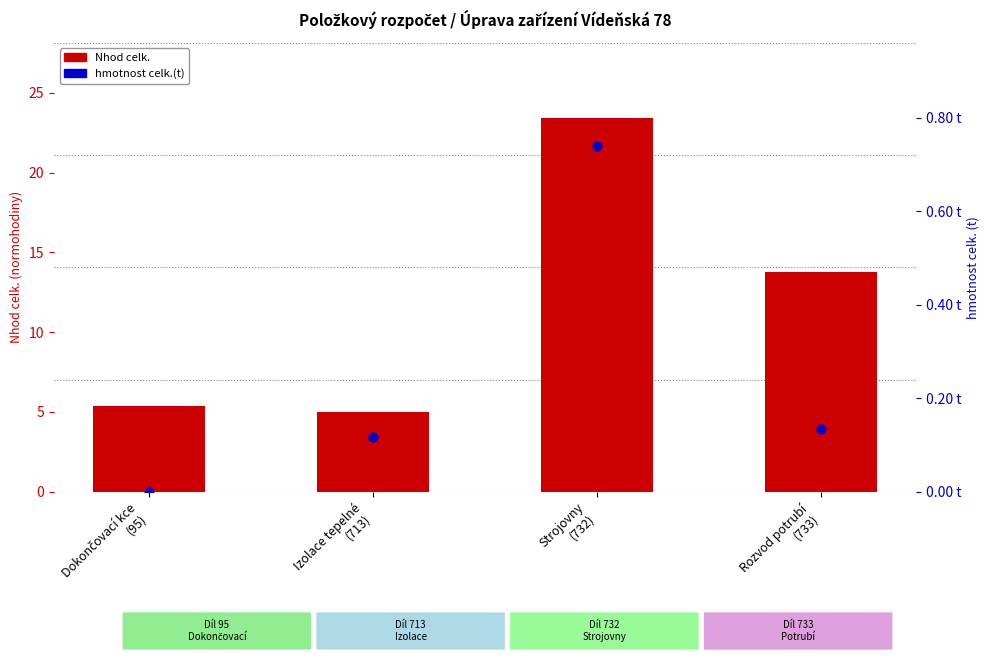

What is the total value across all series at Dokončovací kce
(95)?

5.4